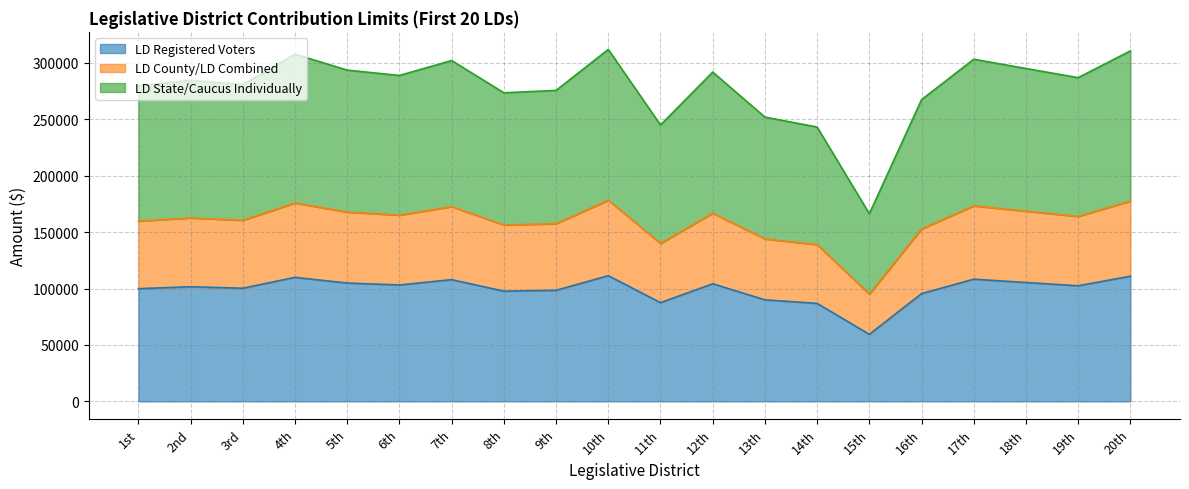

What is the highest value of the LD Registered Voters series?

111408.0